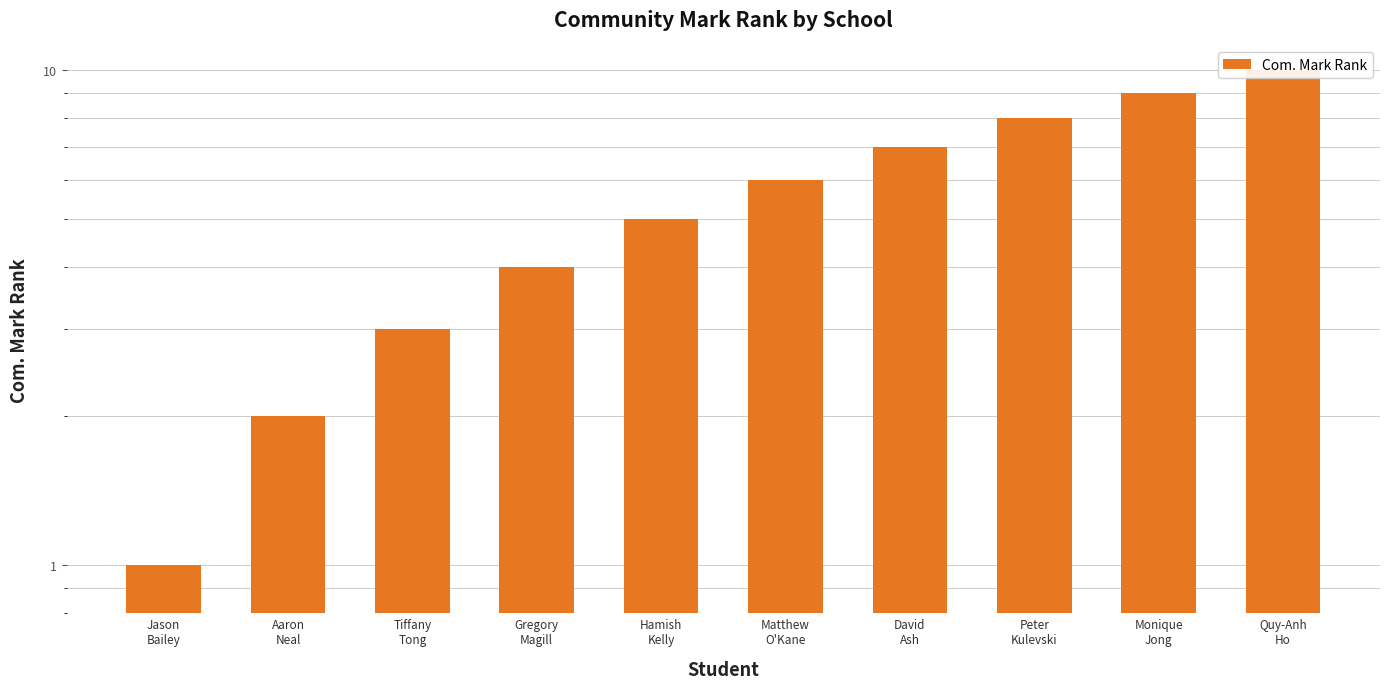

What is the label of the 8th bar from the right?

Tiffany
Tong